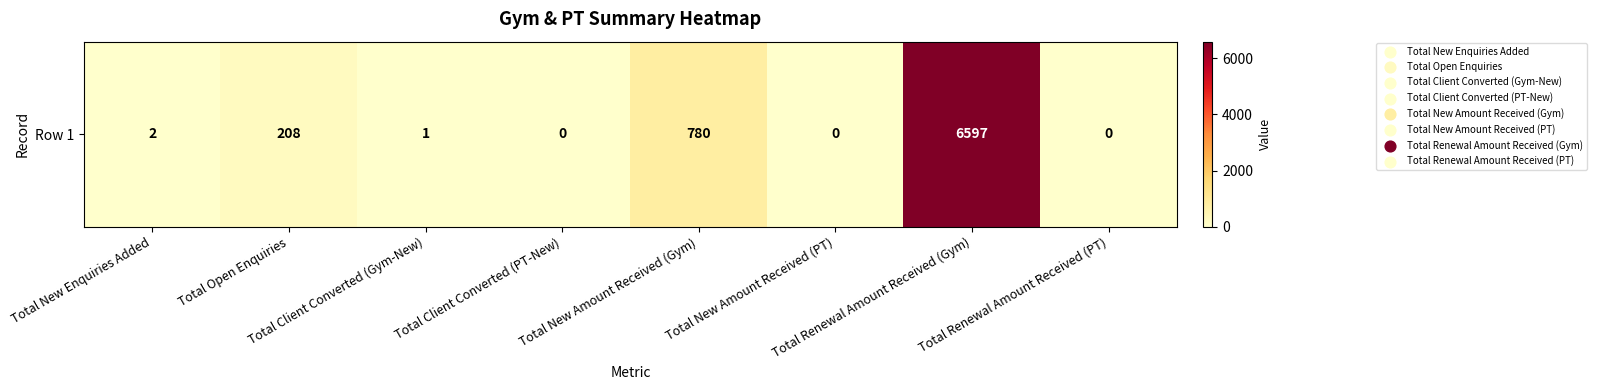

At which category does the chart reach its peak across all series?

Total Renewal Amount Received (Gym)